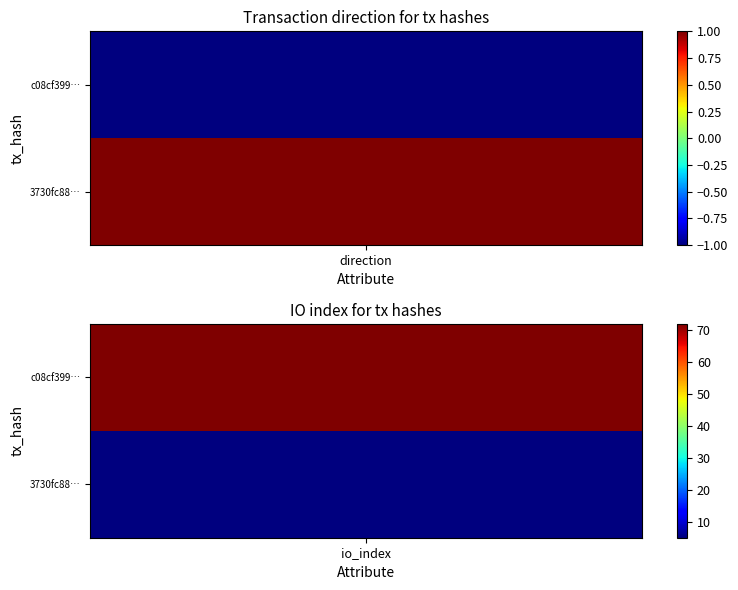

Which series has the largest total across all categories?

c08cf3990813a893371c3542bbeb2bd8513456e